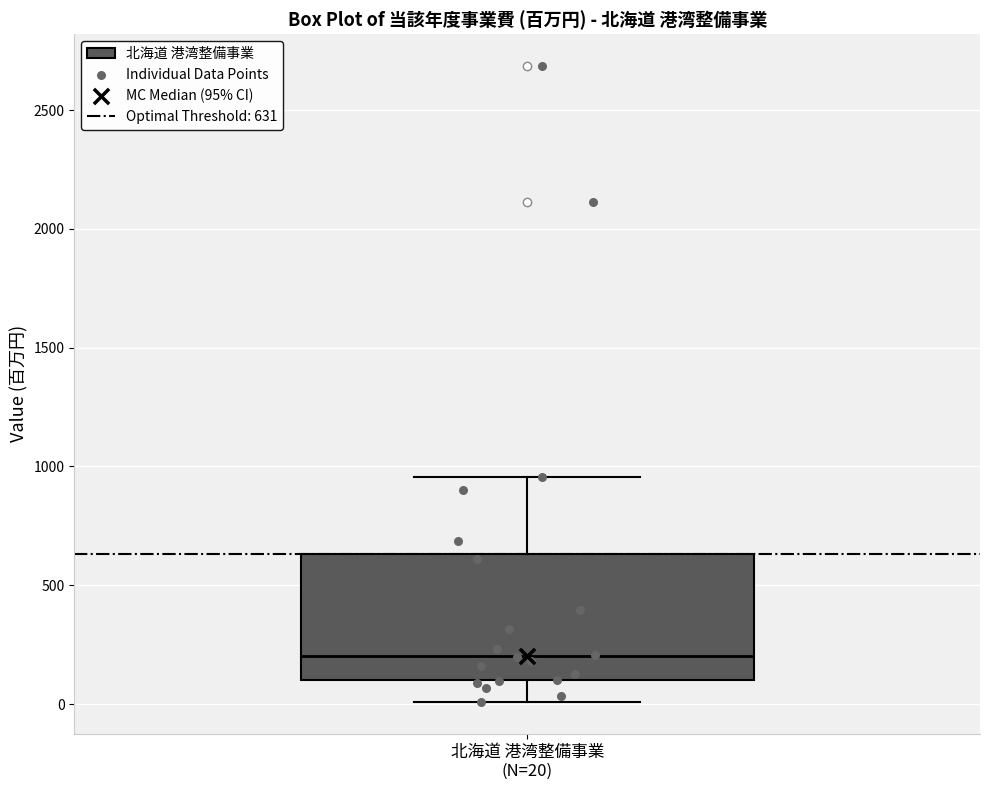

Transcribe this box plot: give where the median line is, the range the box spans, and where the two whiskers end, as read against the y-axis. The values are not printed on the chart, so give them approximately, as read against the axis.

median 200, box 100 to 650, whiskers 0 to 950